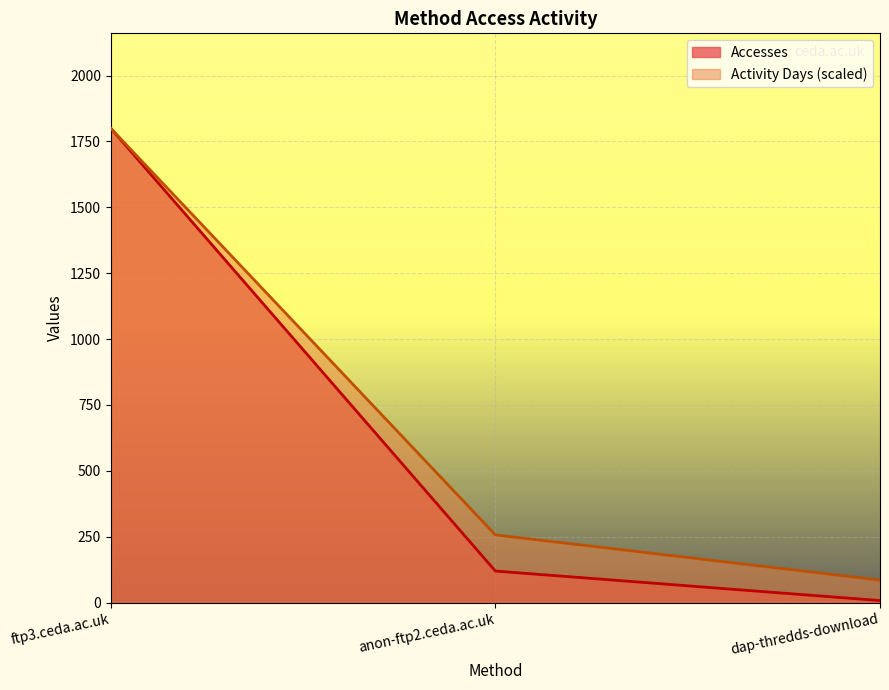

What is the value of the Activity Days point at the 1st from the left?

1800.0